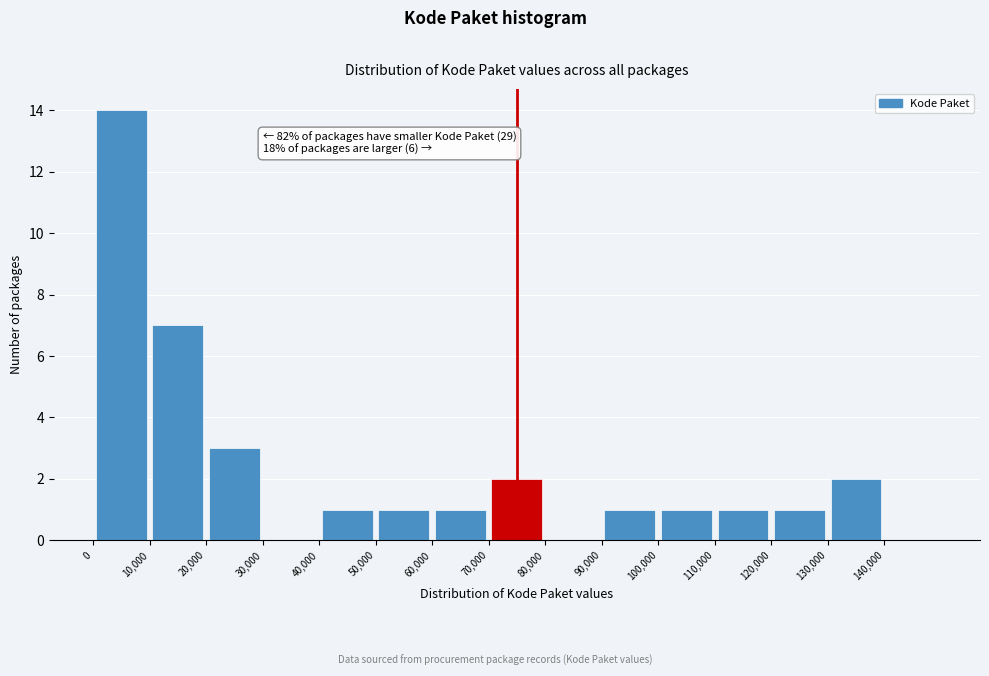

Over which range of the x-axis is the bar tallest?

0 to 10000